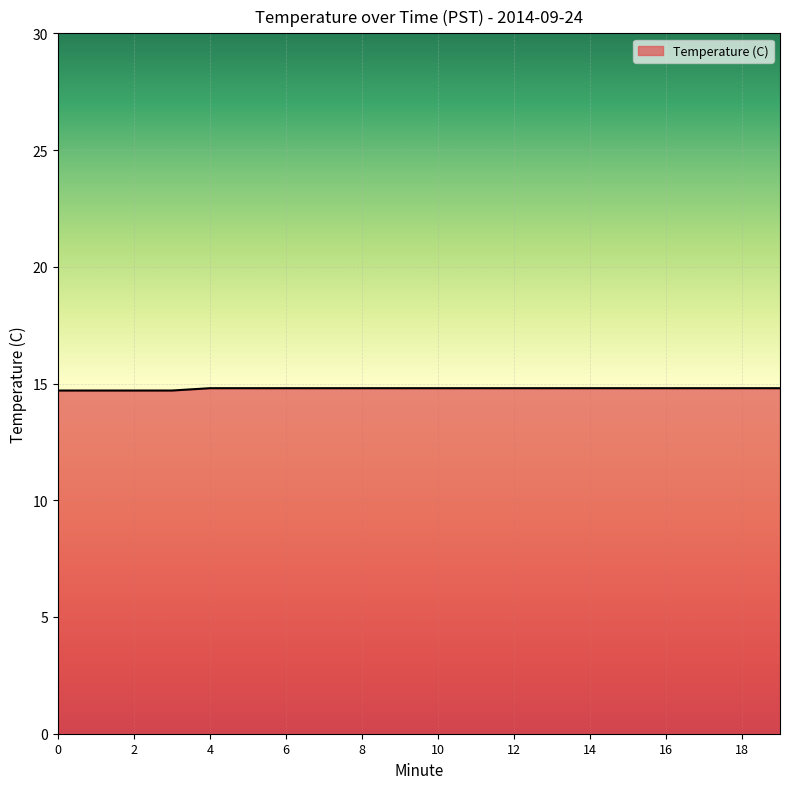

What is the smallest value displayed?

14.7